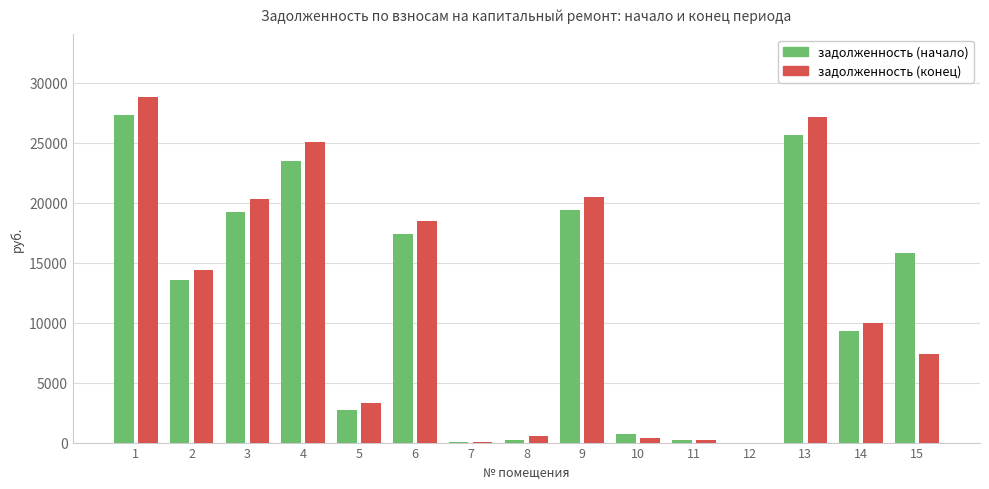

What is the total value across all series at 5?

5991.8